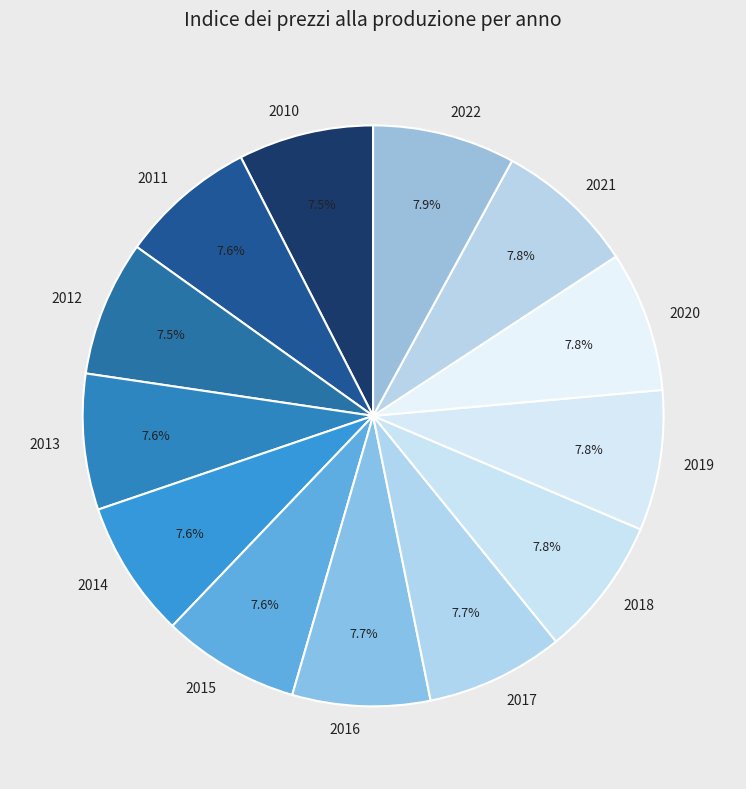

What is the ratio of the value at 2021 to the value at 2022?

1.0